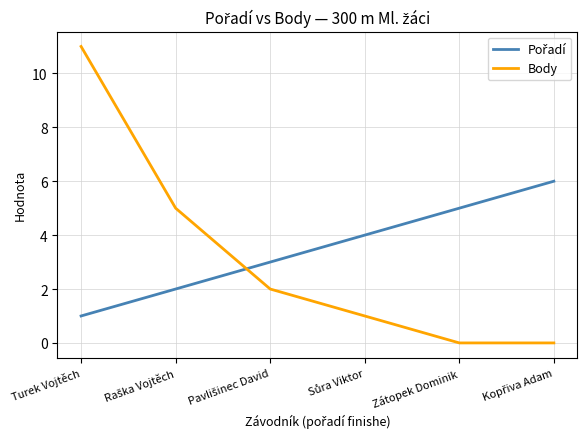

Which label corresponds to the largest value in the chart?

Turek Vojtěch